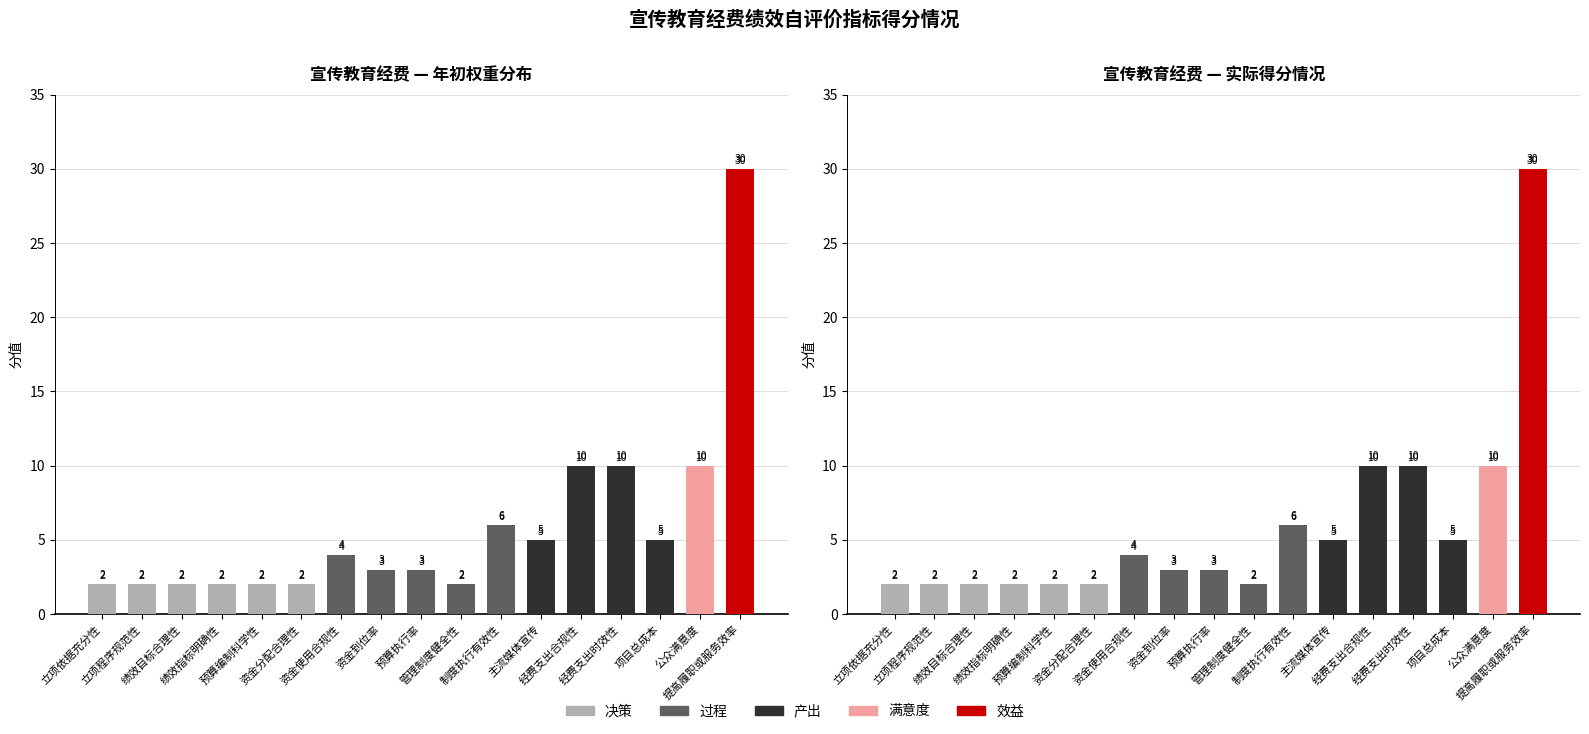

List the labels in order of 实际得分情况 value, largest first.

提高履职或服务效率, 经费支出合规性, 经费支出时效性, 公众满意度, 制度执行有效性, 主流媒体宣传, 项目总成本, 资金使用合规性, 资金到位率, 预算执行率, 立项依据充分性, 立项程序规范性, 绩效目标合理性, 绩效指标明确性, 预算编制科学性, 资金分配合理性, 管理制度健全性